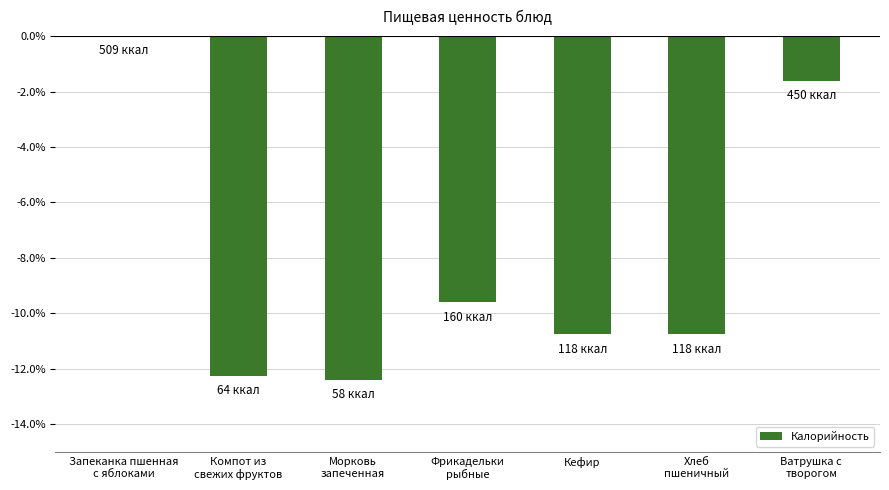

Which has a higher value, Ватрушка с
творогом or Фрикадельки
рыбные?

Ватрушка с
творогом